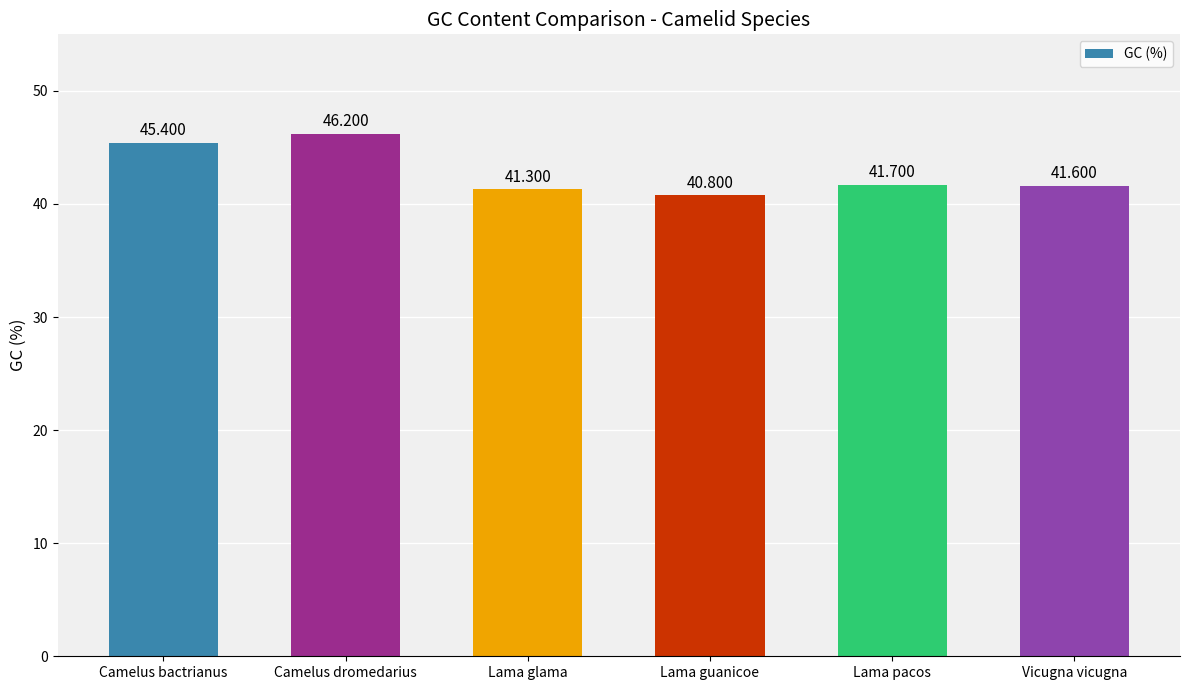

What is the difference between the maximum and minimum values?

5.4